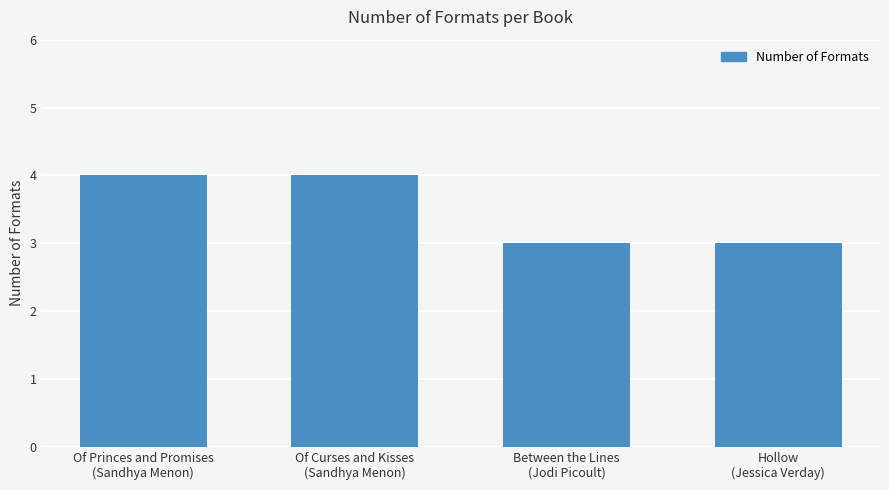

The chart shows a value of 1 at Between the Lines
(Jodi Picoult). True or false?

False